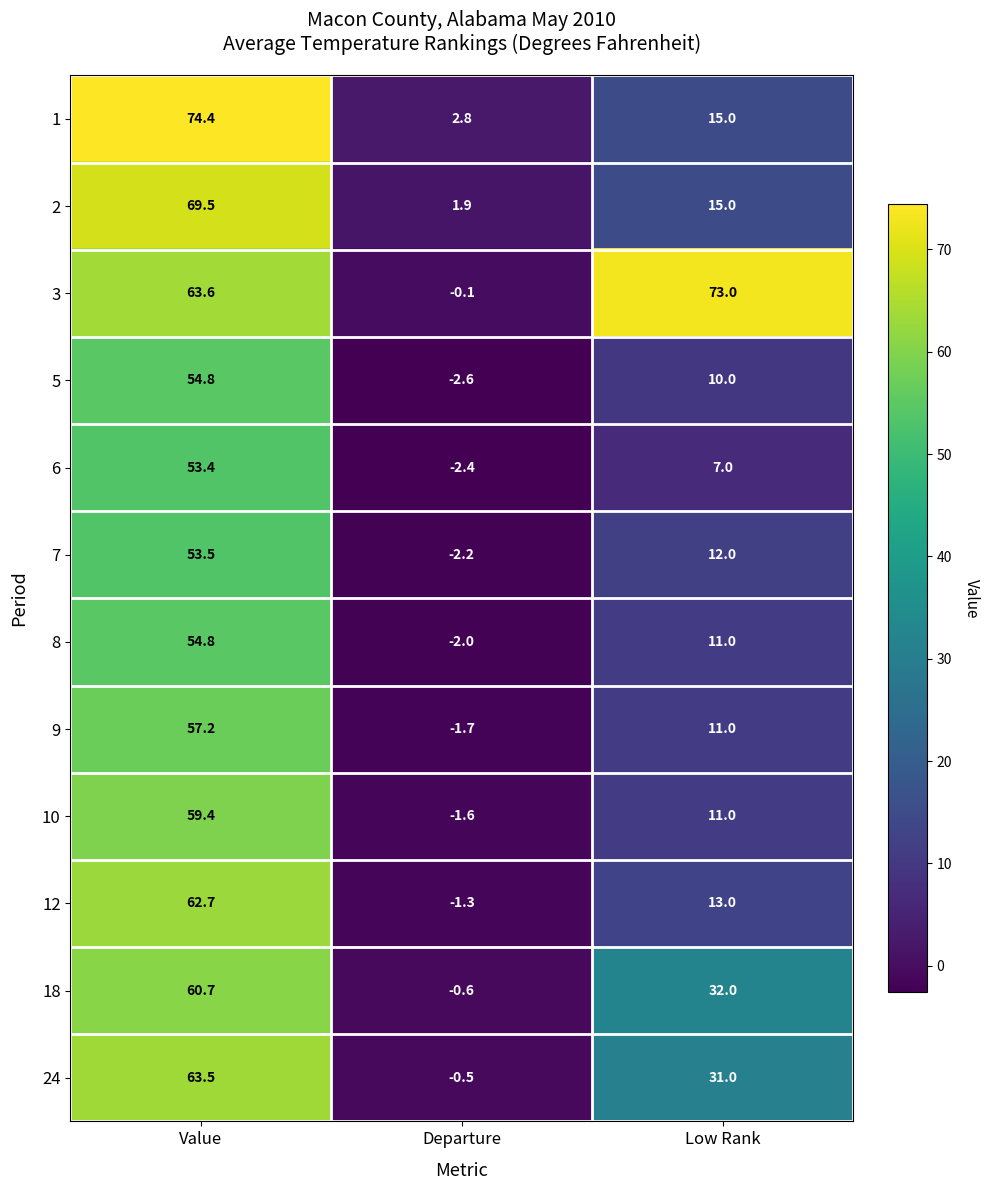

How many series are shown in this chart?

12